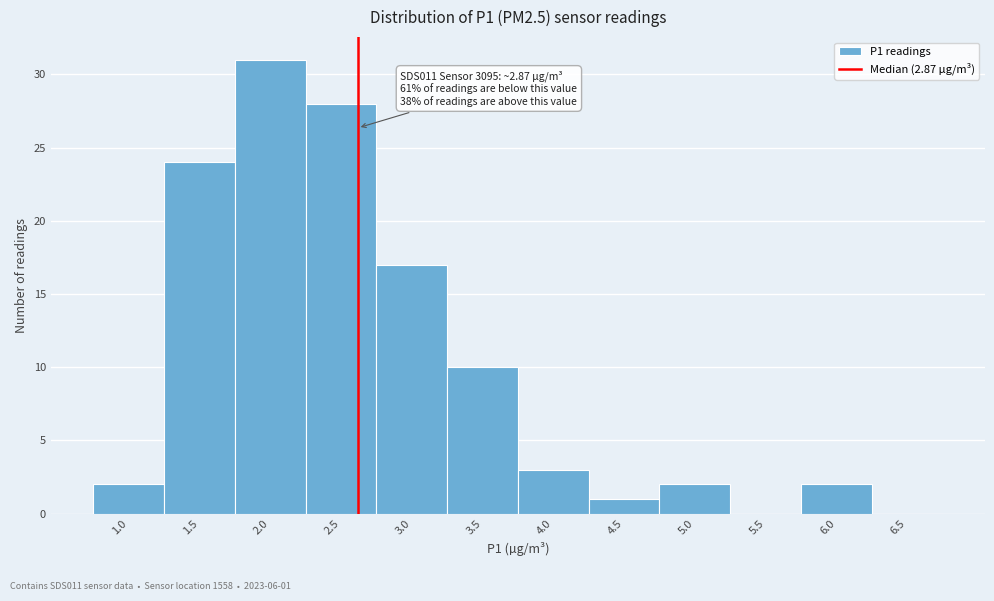

Reading left to right, transcribe all the data shown in this chart.

1.0=2	1.5=24	2.0=31	2.5=28	3.0=17	3.5=10	4.0=3	4.5=1	5.0=2	5.5=0	6.0=2	6.5=0